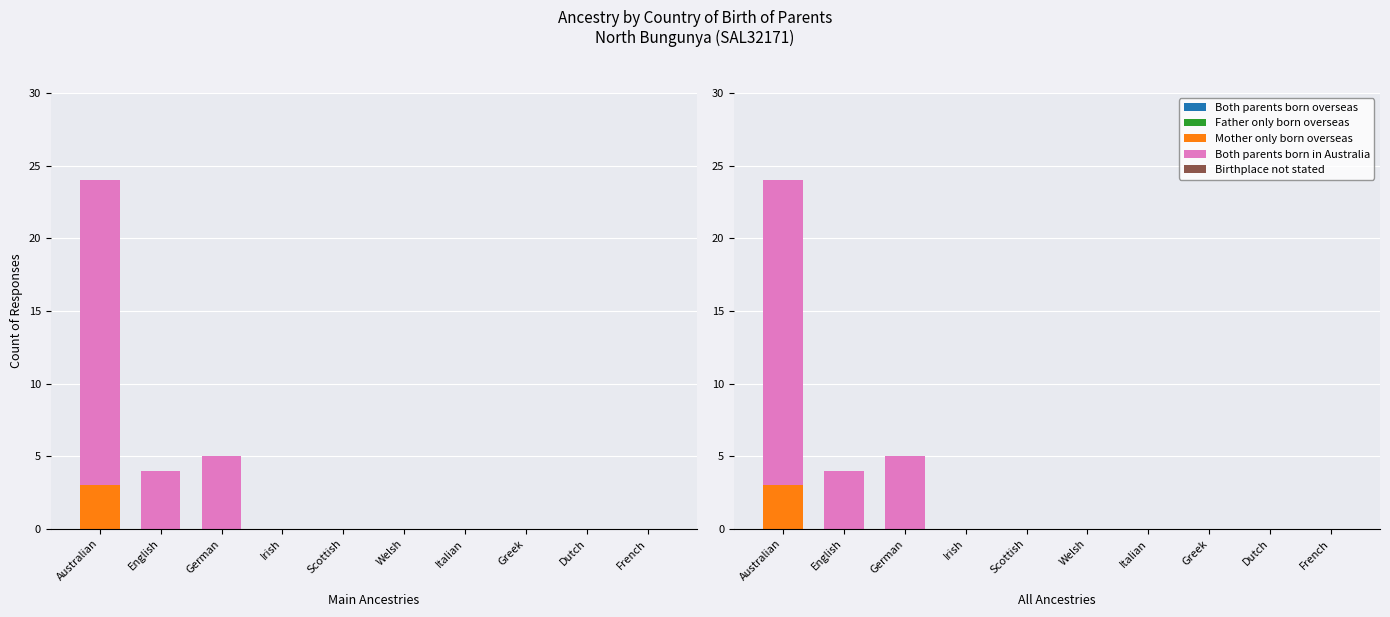

Which category has the highest value across all series?

Australian